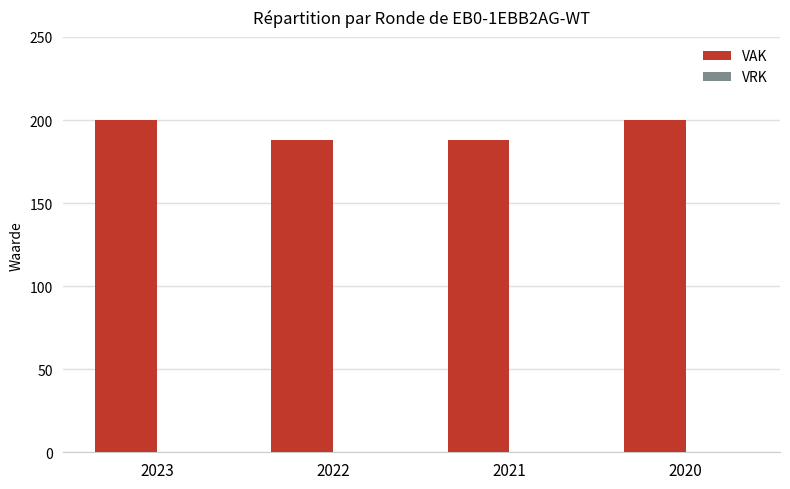

How many values are below 200?

2